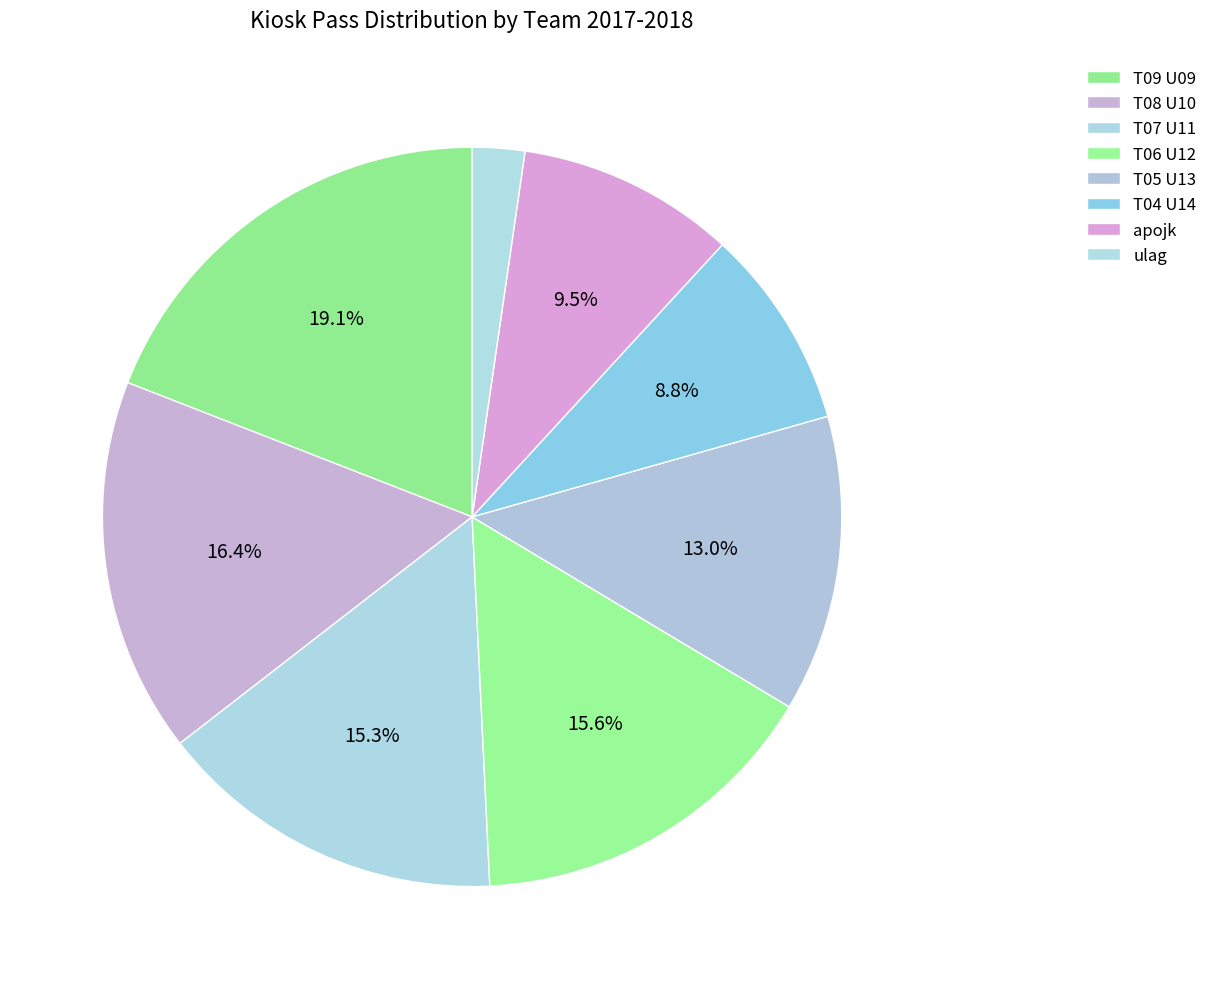

To the nearest percent, what is the average slice percentage?

12%